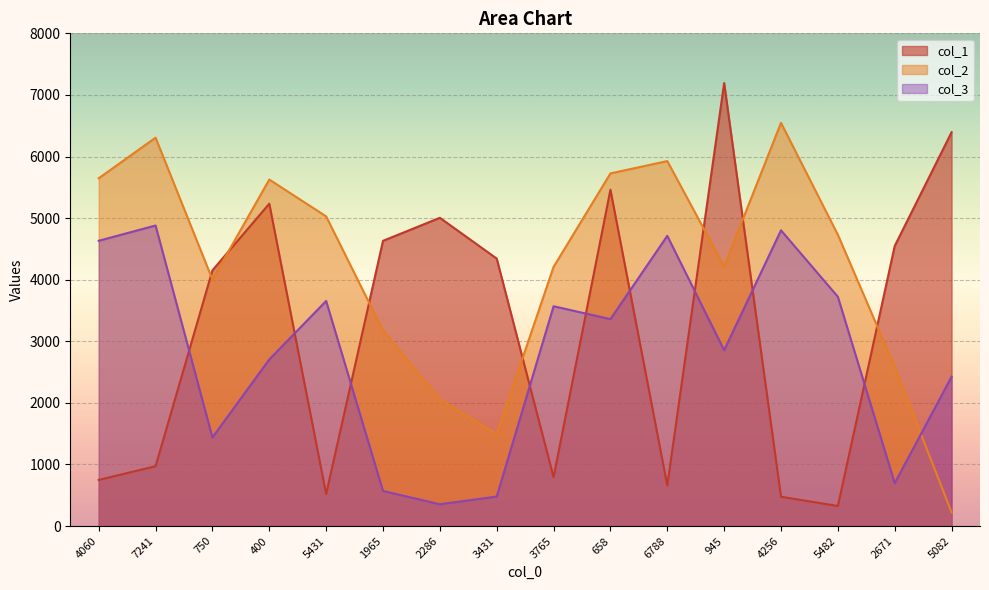

What is the smallest value displayed?

222